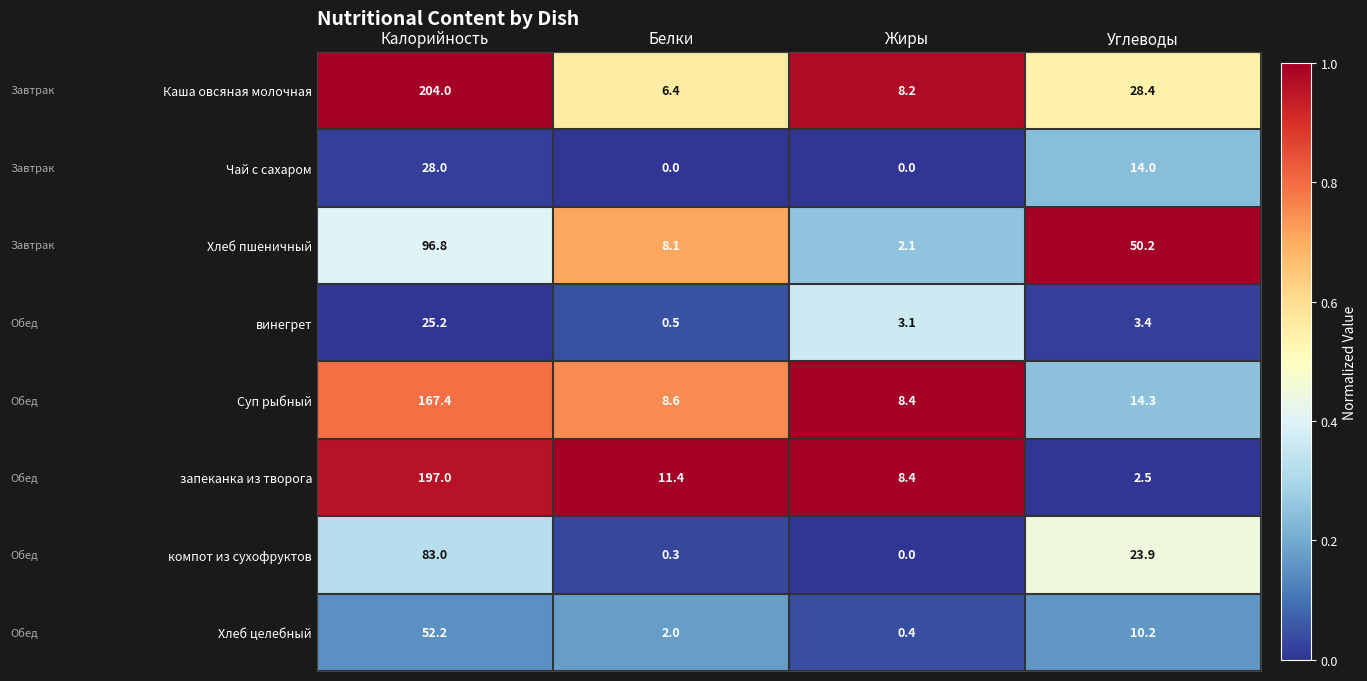

What is the difference between the maximum and minimum values in the Суп рыбный series?

159.0